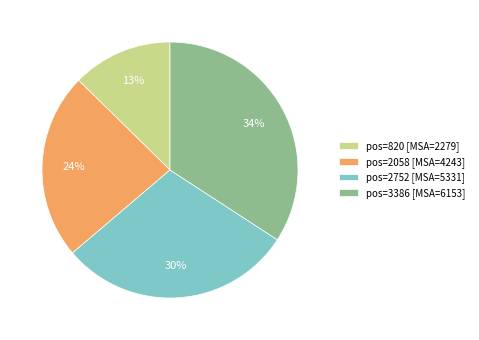

Combined, do pos=2752 [MSA=5331] and pos=820 [MSA=2279] account for over 50%?

No